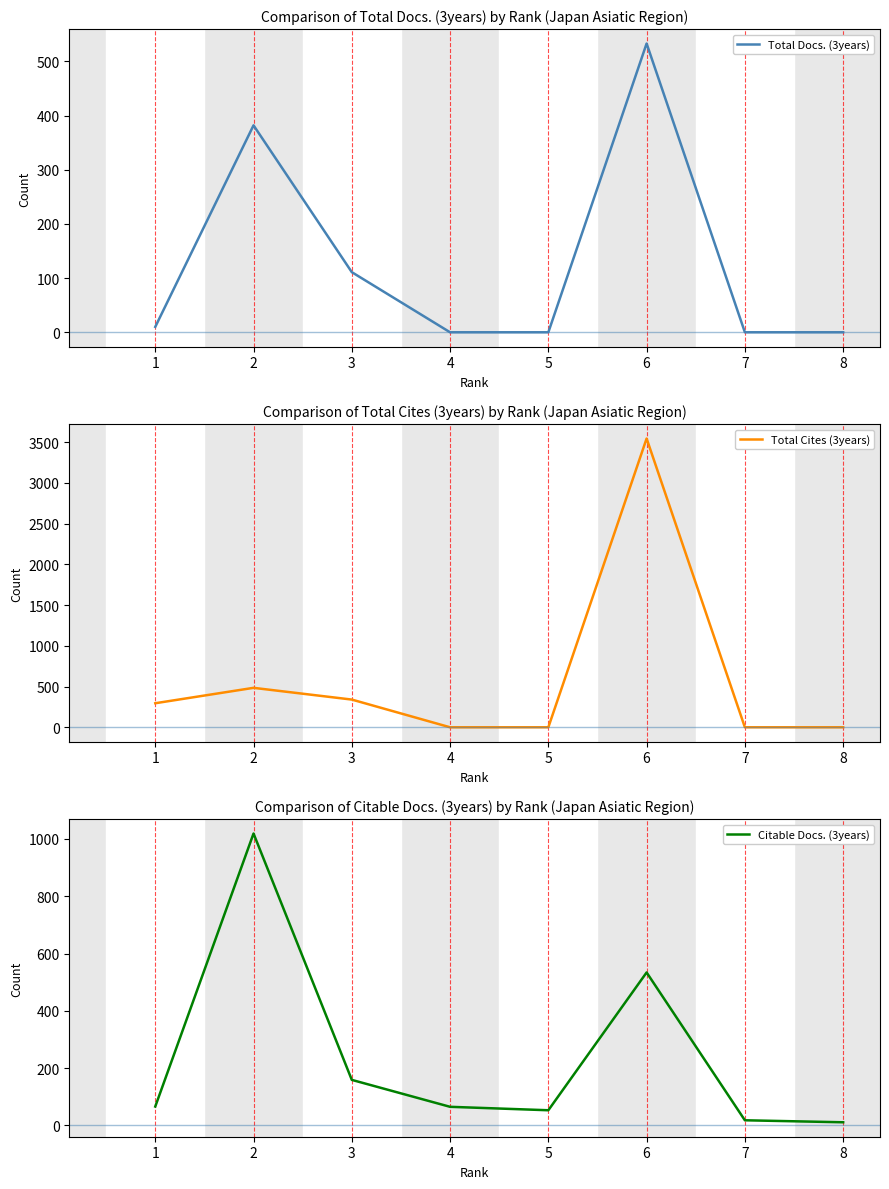

Where is Total Cites (3years) nearest to the value 1771?

2